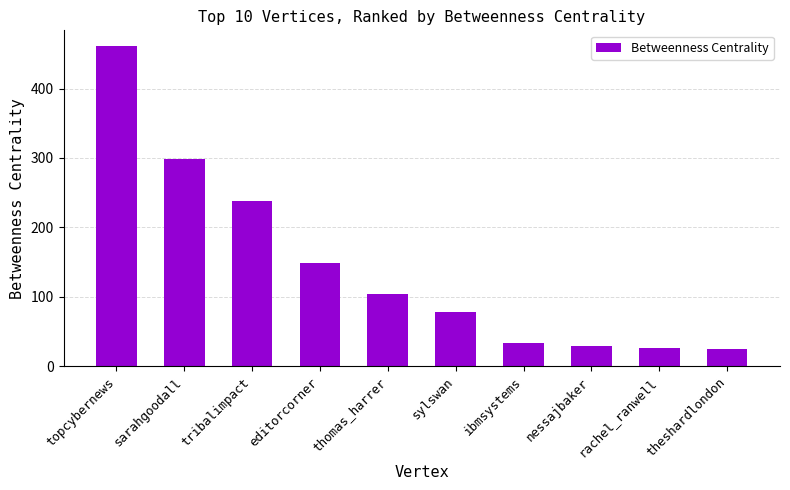

What is the difference between the values at sylswan and sarahgoodall?

220.6